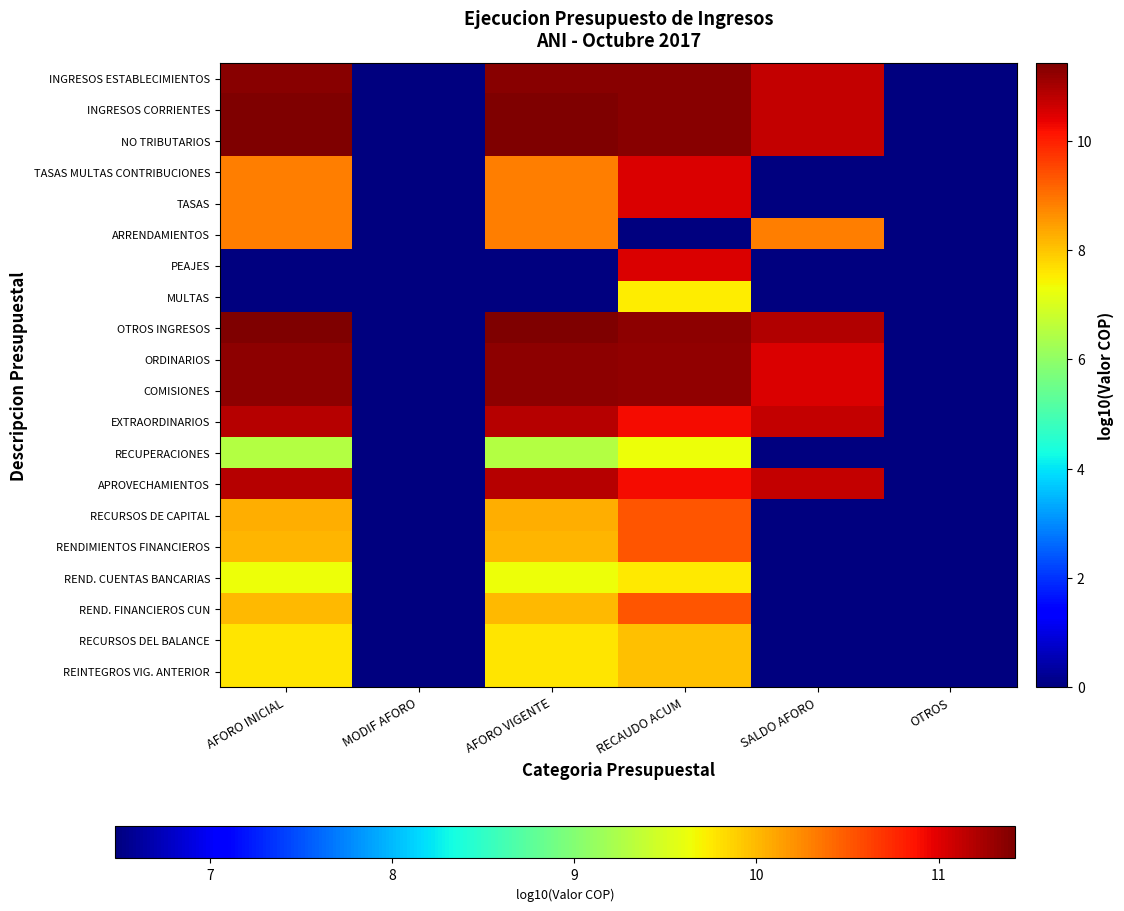

Reading left to right, what are all the values shown in this chart?

INGRESOS ESTABLECIMIENTOS: AFORO INICIAL=11.3	MODIF AFORO=0.0	AFORO VIGENTE=11.3	RECAUDO ACUM=11.3	SALDO AFORO=10.7	OTROS=0.0
INGRESOS CORRIENTES: AFORO INICIAL=11.4	MODIF AFORO=0.0	AFORO VIGENTE=11.4	RECAUDO ACUM=11.3	SALDO AFORO=10.7	OTROS=0.0
NO TRIBUTARIOS: AFORO INICIAL=11.4	MODIF AFORO=0.0	AFORO VIGENTE=11.4	RECAUDO ACUM=11.3	SALDO AFORO=10.7	OTROS=0.0
TASAS MULTAS CONTRIBUCIONES: AFORO INICIAL=8.8	MODIF AFORO=0.0	AFORO VIGENTE=8.8	RECAUDO ACUM=10.5	SALDO AFORO=0.0	OTROS=0.0
TASAS: AFORO INICIAL=8.8	MODIF AFORO=0.0	AFORO VIGENTE=8.8	RECAUDO ACUM=10.5	SALDO AFORO=0.0	OTROS=0.0
ARRENDAMIENTOS: AFORO INICIAL=8.8	MODIF AFORO=0.0	AFORO VIGENTE=8.8	RECAUDO ACUM=0.0	SALDO AFORO=8.8	OTROS=0.0
PEAJES: AFORO INICIAL=0.0	MODIF AFORO=0.0	AFORO VIGENTE=0.0	RECAUDO ACUM=10.5	SALDO AFORO=0.0	OTROS=0.0
MULTAS: AFORO INICIAL=0.0	MODIF AFORO=0.0	AFORO VIGENTE=0.0	RECAUDO ACUM=7.5	SALDO AFORO=0.0	OTROS=0.0
OTROS INGRESOS: AFORO INICIAL=11.4	MODIF AFORO=0.0	AFORO VIGENTE=11.4	RECAUDO ACUM=11.2	SALDO AFORO=10.9	OTROS=0.0
ORDINARIOS: AFORO INICIAL=11.3	MODIF AFORO=0.0	AFORO VIGENTE=11.3	RECAUDO ACUM=11.2	SALDO AFORO=10.5	OTROS=0.0
COMISIONES: AFORO INICIAL=11.3	MODIF AFORO=0.0	AFORO VIGENTE=11.3	RECAUDO ACUM=11.2	SALDO AFORO=10.5	OTROS=0.0
EXTRAORDINARIOS: AFORO INICIAL=10.8	MODIF AFORO=0.0	AFORO VIGENTE=10.8	RECAUDO ACUM=10.2	SALDO AFORO=10.7	OTROS=0.0
RECUPERACIONES: AFORO INICIAL=6.5	MODIF AFORO=0.0	AFORO VIGENTE=6.5	RECAUDO ACUM=7.3	SALDO AFORO=0.0	OTROS=0.0
APROVECHAMIENTOS: AFORO INICIAL=10.8	MODIF AFORO=0.0	AFORO VIGENTE=10.8	RECAUDO ACUM=10.2	SALDO AFORO=10.7	OTROS=0.0
RECURSOS DE CAPITAL: AFORO INICIAL=8.3	MODIF AFORO=0.0	AFORO VIGENTE=8.3	RECAUDO ACUM=9.4	SALDO AFORO=0.0	OTROS=0.0
RENDIMIENTOS FINANCIEROS: AFORO INICIAL=8.2	MODIF AFORO=0.0	AFORO VIGENTE=8.2	RECAUDO ACUM=9.3	SALDO AFORO=0.0	OTROS=0.0
REND. CUENTAS BANCARIAS: AFORO INICIAL=7.3	MODIF AFORO=0.0	AFORO VIGENTE=7.3	RECAUDO ACUM=7.5	SALDO AFORO=0.0	OTROS=0.0
REND. FINANCIEROS CUN: AFORO INICIAL=8.1	MODIF AFORO=0.0	AFORO VIGENTE=8.1	RECAUDO ACUM=9.3	SALDO AFORO=0.0	OTROS=0.0
RECURSOS DEL BALANCE: AFORO INICIAL=7.6	MODIF AFORO=0.0	AFORO VIGENTE=7.6	RECAUDO ACUM=8.1	SALDO AFORO=0.0	OTROS=0.0
REINTEGROS VIG. ANTERIOR: AFORO INICIAL=7.6	MODIF AFORO=0.0	AFORO VIGENTE=7.6	RECAUDO ACUM=8.1	SALDO AFORO=0.0	OTROS=0.0